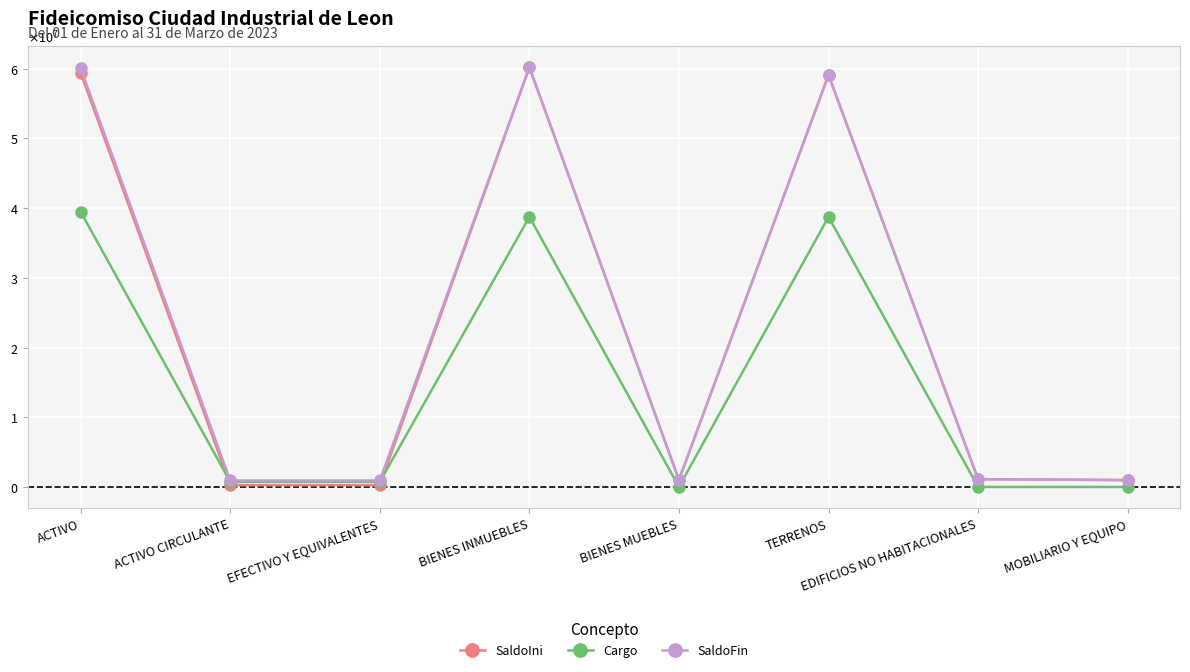

What is the spread (max minus min) of values at EDIFICIOS NO HABITACIONALES?

1114634.1